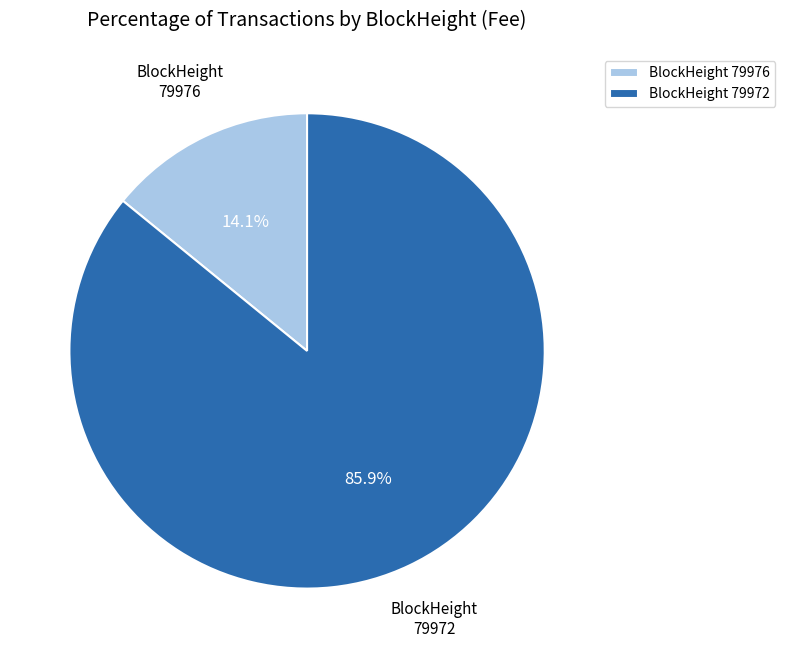

What is the smallest slice in the pie chart?

BlockHeight 79976